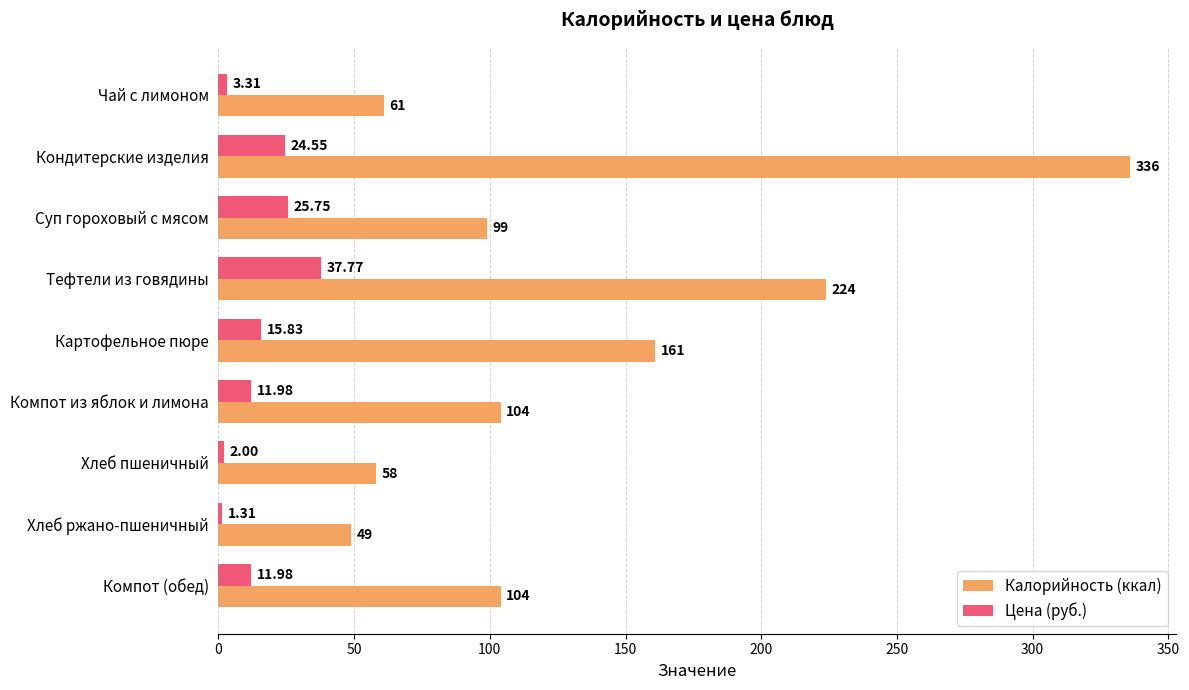

Rank the series by their average value, from lowest to highest.

Цена (руб.), Калорийность (ккал)